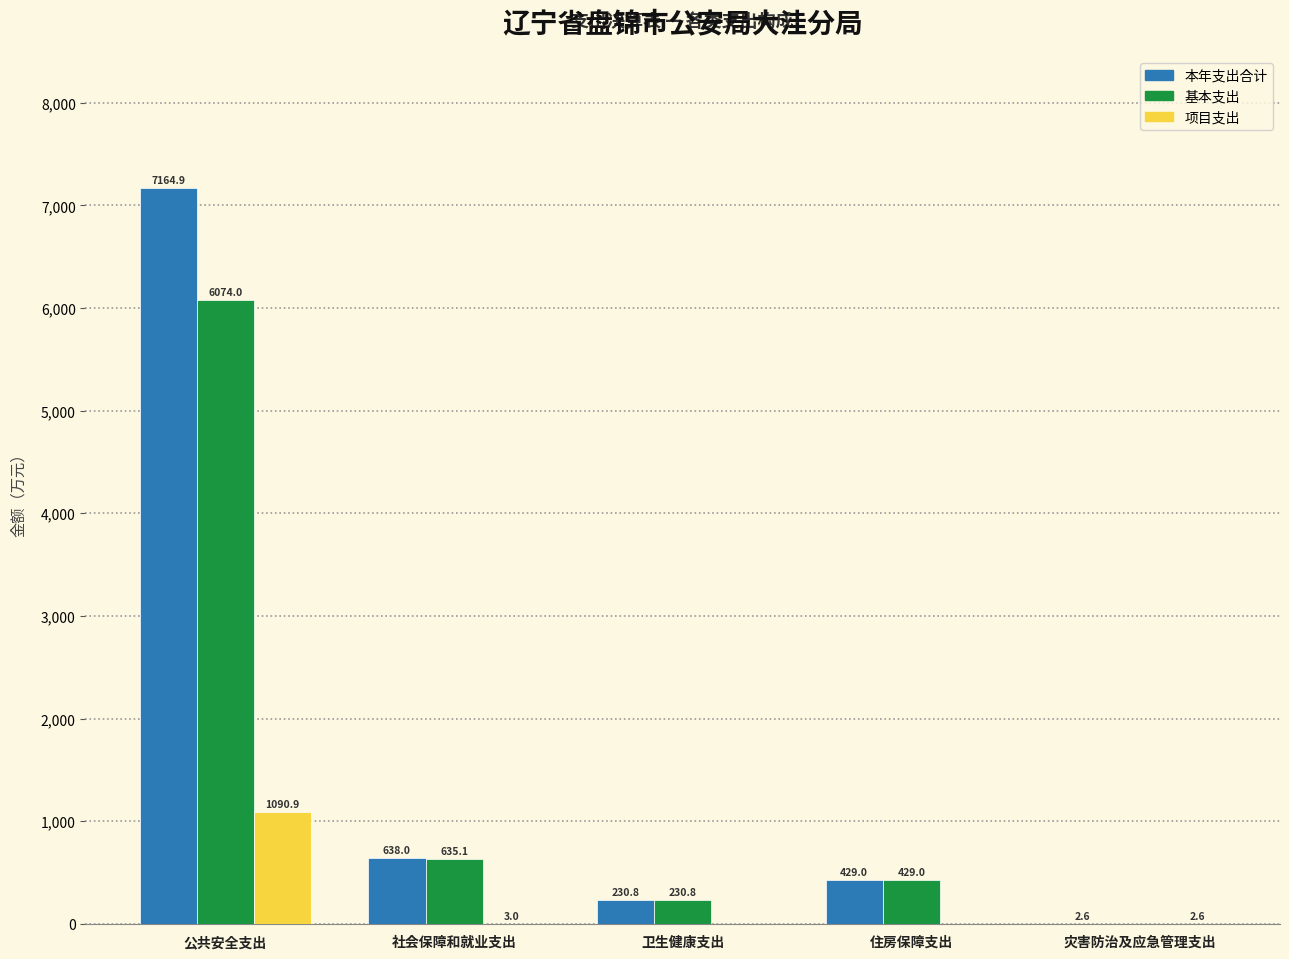

Reading left to right, transcribe all the data shown in this chart.

本年支出合计: 公共安全支出=7164.9	社会保障和就业支出=638.0	卫生健康支出=230.8	住房保障支出=429.0	灾害防治及应急管理支出=2.6
基本支出: 公共安全支出=6074.0	社会保障和就业支出=635.1	卫生健康支出=230.8	住房保障支出=429.0	灾害防治及应急管理支出=0.0
项目支出: 公共安全支出=1090.9	社会保障和就业支出=3.0	卫生健康支出=0.0	住房保障支出=0.0	灾害防治及应急管理支出=2.6